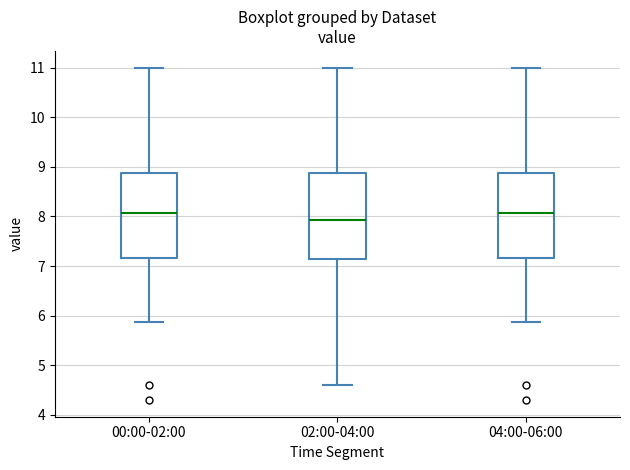

Reading left to right, read every box against the y-axis: the position of its median line, the range the box covers, and the ends of its whiskers. The values are not printed on the chart, so give them approximately, as read against the axis.

00:00-02:00: median 8.1, box 7.2 to 8.9, whiskers 5.9 to 11.0
02:00-04:00: median 7.9, box 7.2 to 8.9, whiskers 4.6 to 11.0
04:00-06:00: median 8.1, box 7.2 to 8.9, whiskers 5.9 to 11.0